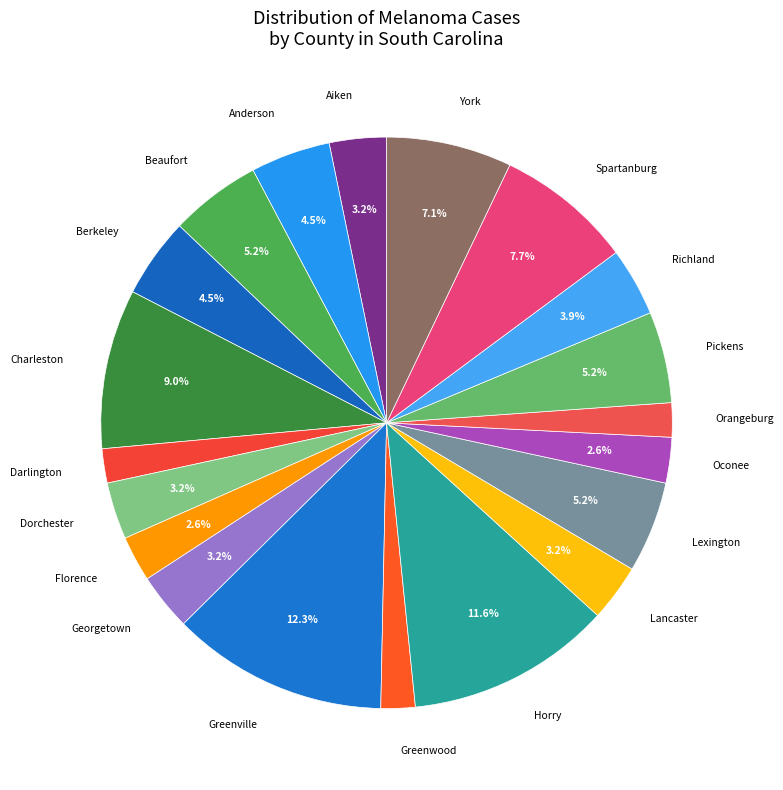

How many segments does this pie chart have?

20